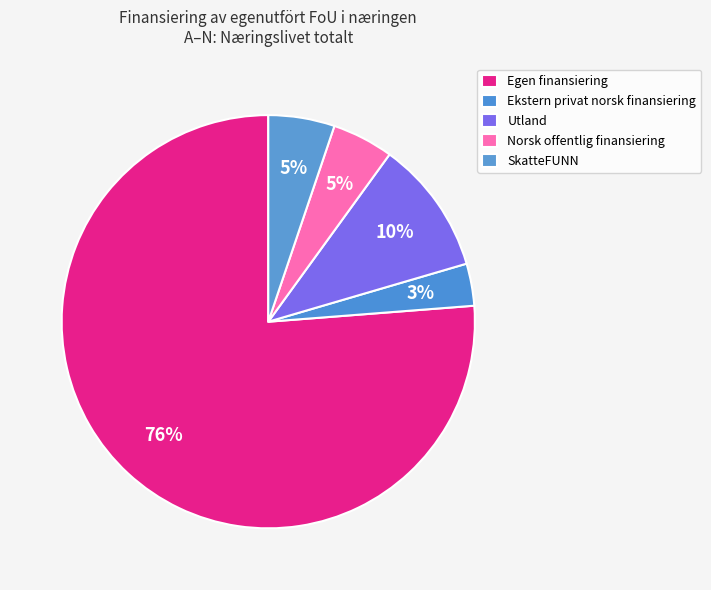

To the nearest percent, what is the average slice percentage?

20%